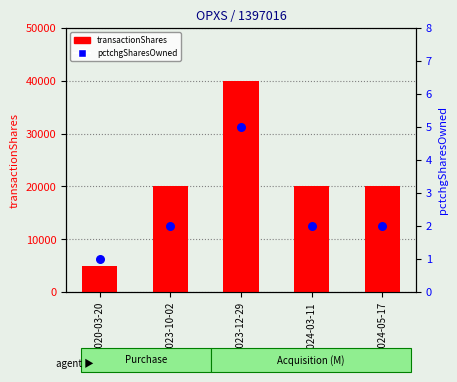

Is the value of transactionShares at 2020-03-20 greater than the value of pctchgSharesOwned at 2020-03-20?

Yes